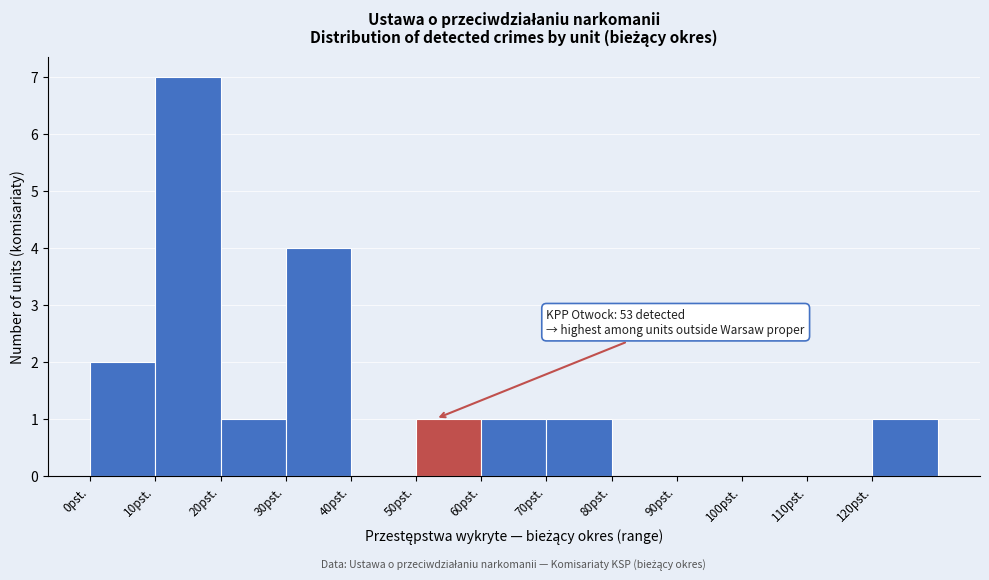

Which range on the x-axis has the tallest bar?

10 to 20